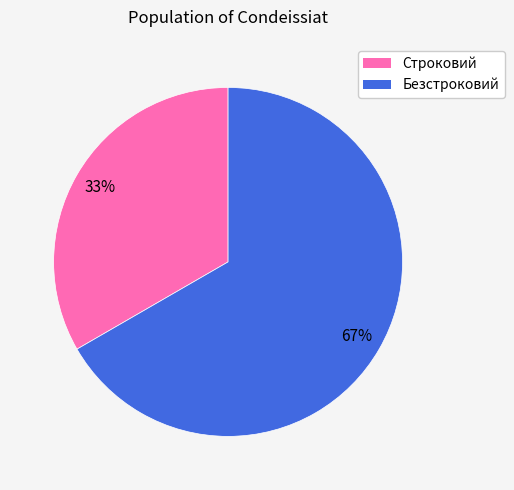

What is the smallest slice in the pie chart?

Строковий